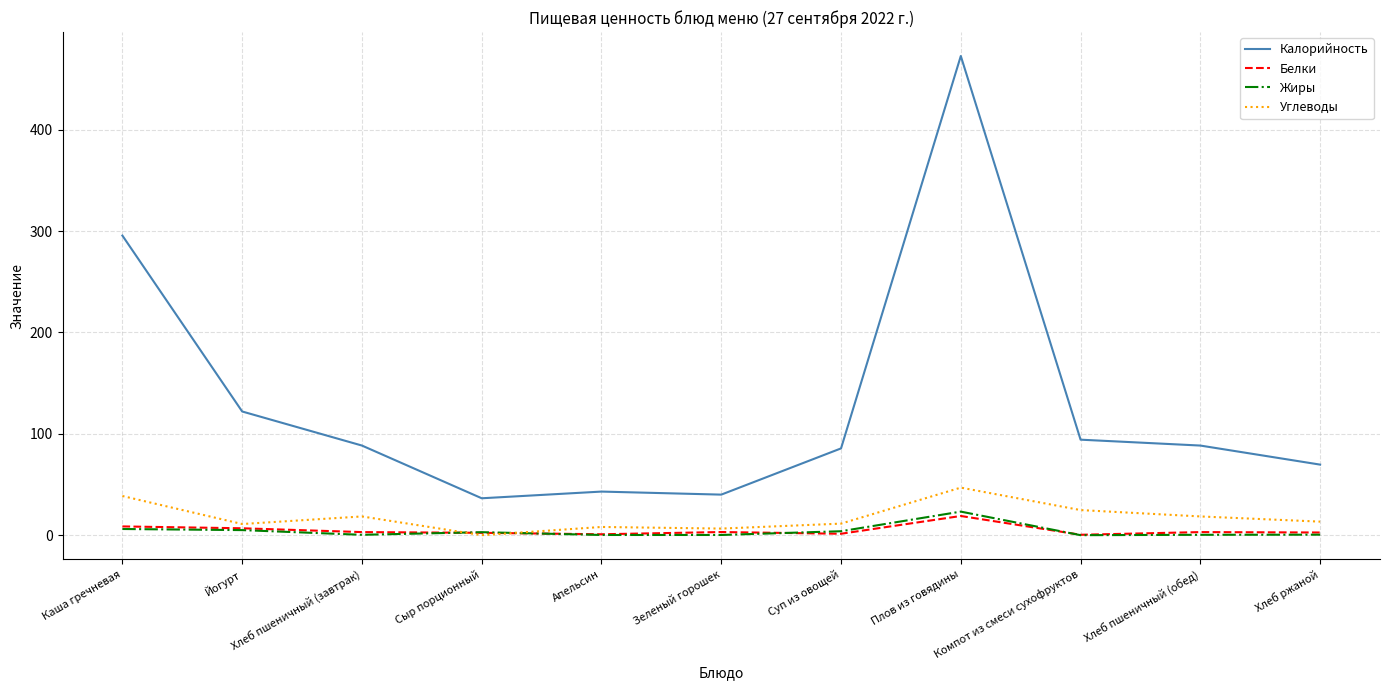

At how many categories does at least one series exceed 166?

2